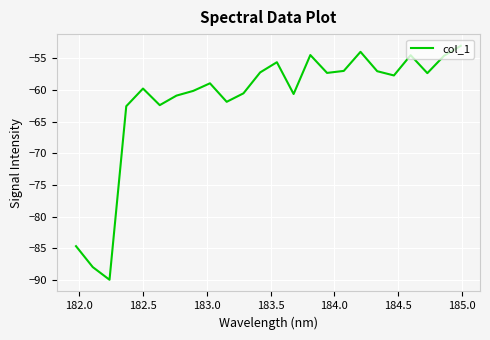

How many series are shown in this chart?

1